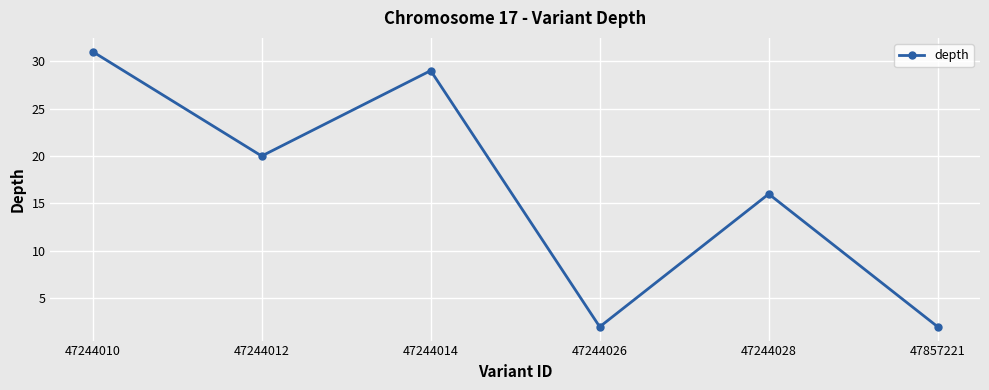

Where is the first local maximum?

47244014